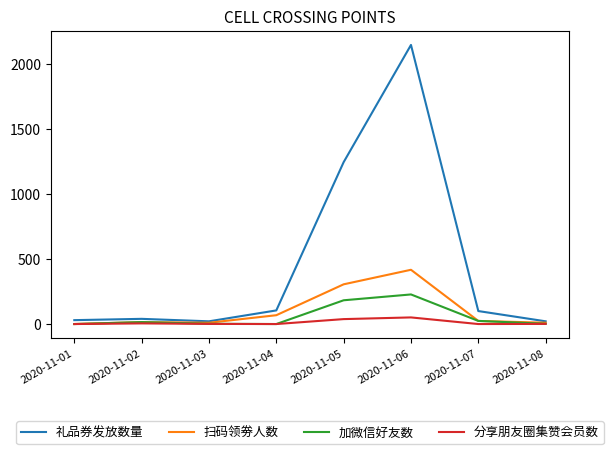

Is the value of 礼品券发放数量 at 2020-11-05 greater than the value of 扫码领劵人数 at 2020-11-05?

Yes